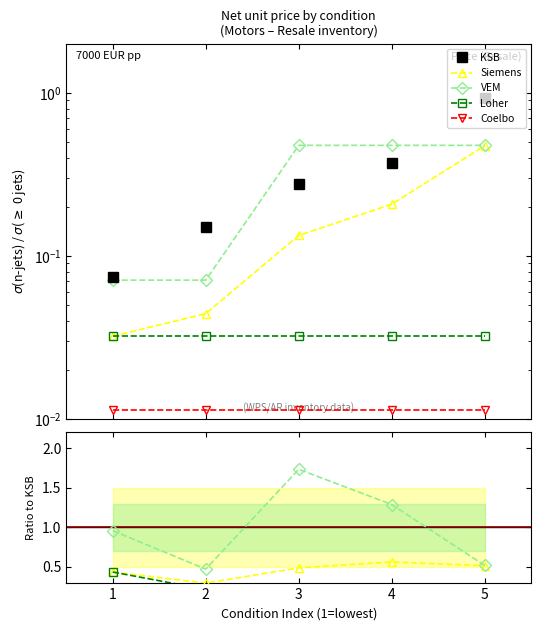

What is the difference between the maximum and minimum values in the KSB series?

0.8